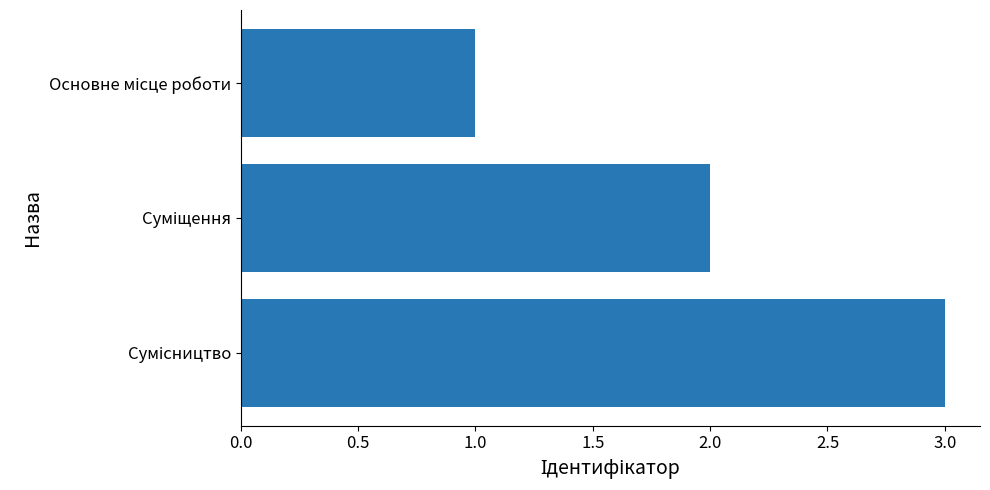

What is the greatest value displayed?

3